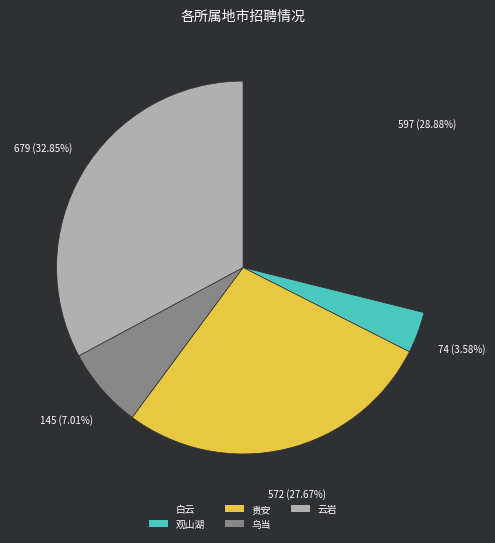

To the nearest percent, what is the average slice percentage?

20%